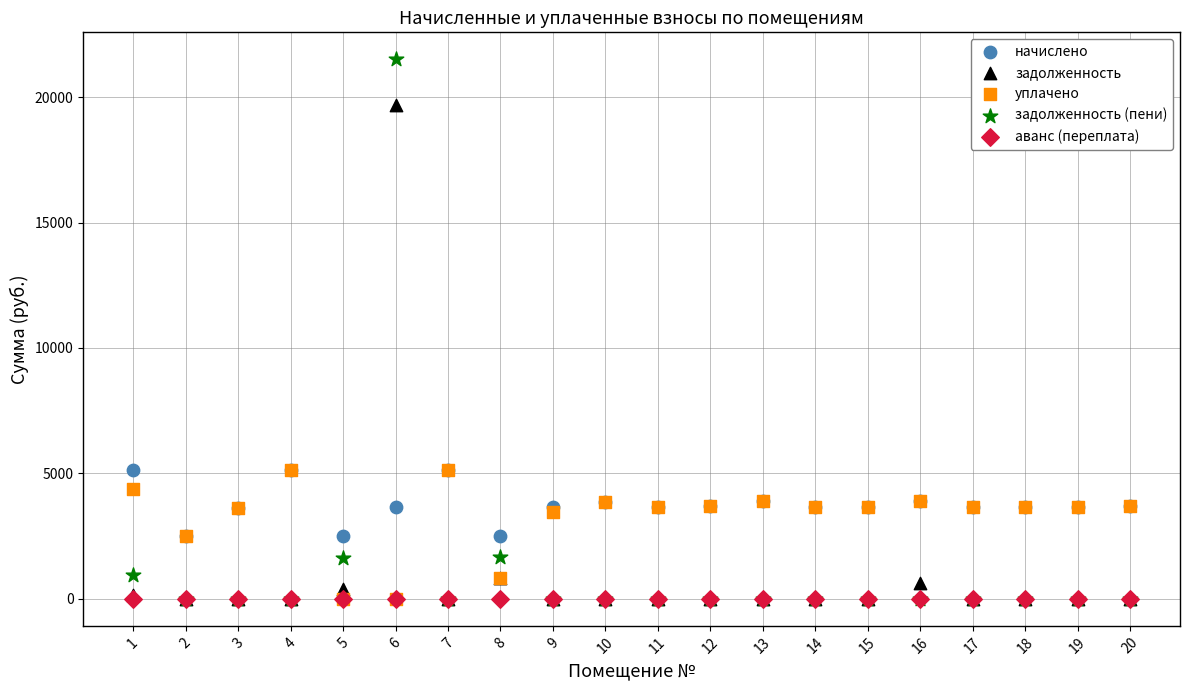

What are all the series names shown in the legend?

начислено, задолженность, уплачено, задолженность (пени), аванс (переплата)